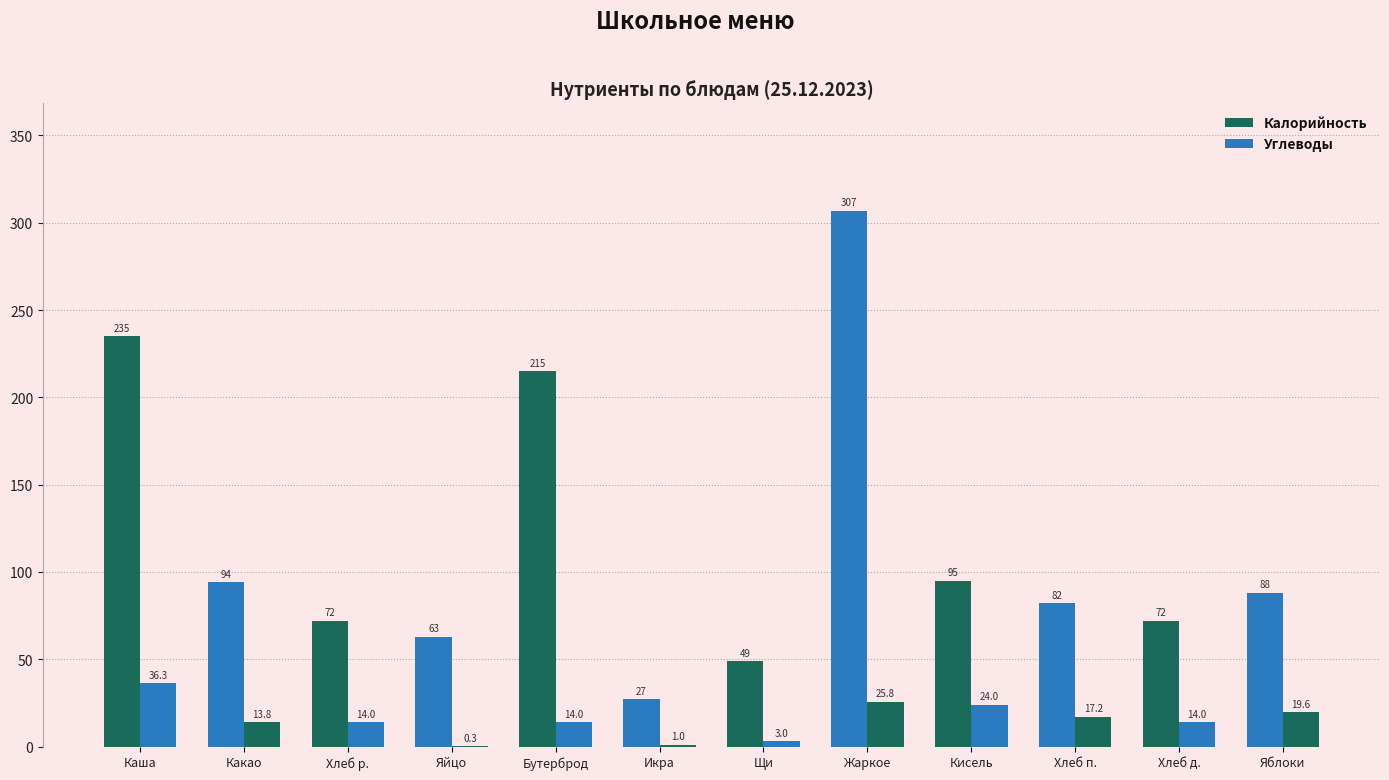

Reading left to right, transcribe all the data shown in this chart.

Калорийность: 235.0	94.0	72.0	63.0	215.0	27.0	49.0	307.0	95.0	82.0	72.0	88.0
Углеводы: 36.3	13.8	14.0	0.3	14.0	1.0	3.0	25.8	24.0	17.2	14.0	19.6